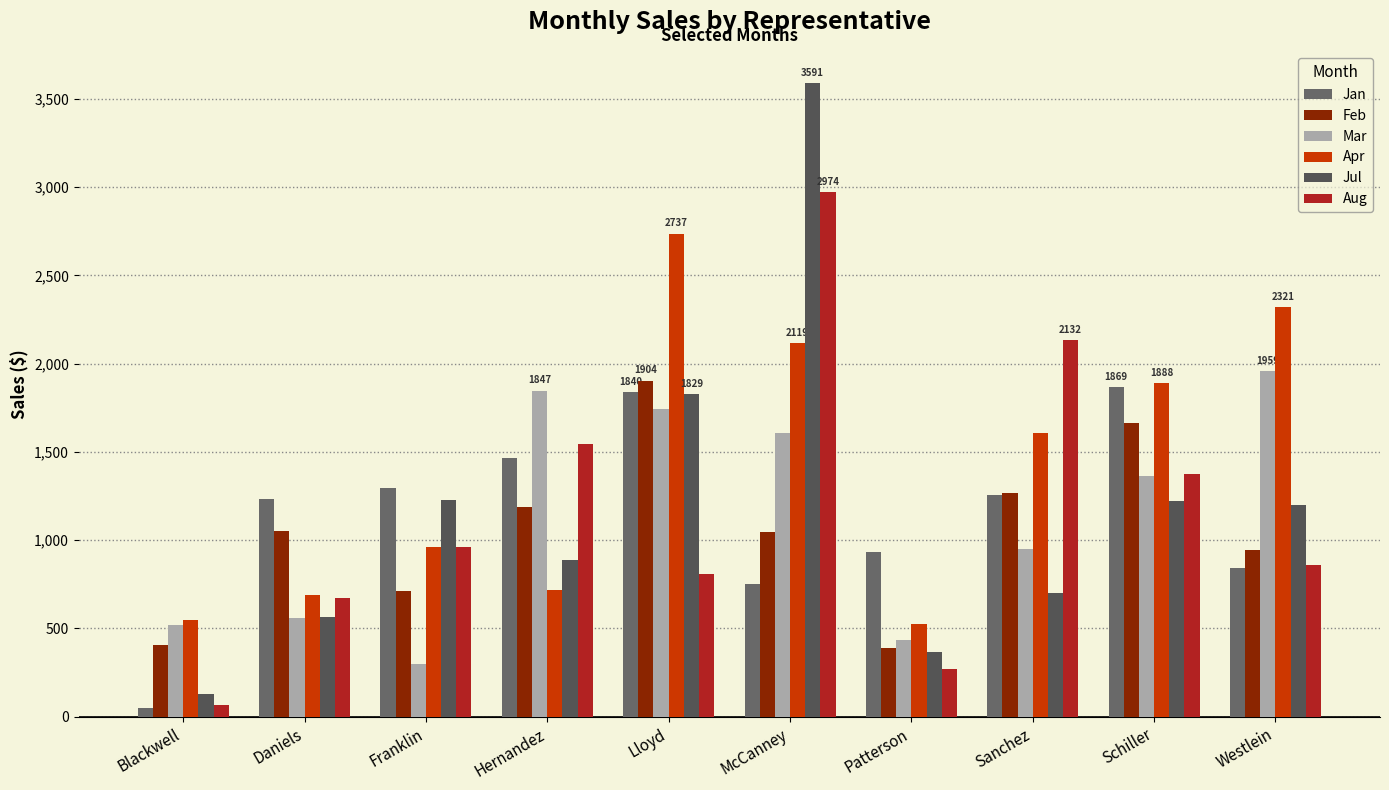

Reading right to left, transcribe all the data shown in this chart.

Jan: Westlein=841.5	Schiller=1869.3	Sanchez=1253.7	Patterson=931.5	McCanney=754.2	Lloyd=1839.6	Hernandez=1467.0	Franklin=1293.3	Daniels=1232.1	Blackwell=48.6
Feb: Westlein=942.3	Schiller=1665.9	Sanchez=1269.0	Patterson=388.8	McCanney=1045.8	Lloyd=1904.4	Hernandez=1188.0	Franklin=714.6	Daniels=1052.1	Blackwell=405.0
Mar: Westlein=1959.3	Schiller=1365.3	Sanchez=949.5	Patterson=435.6	McCanney=1606.5	Lloyd=1744.2	Hernandez=1846.8	Franklin=299.7	Daniels=561.6	Blackwell=518.4
Apr: Westlein=2321.1	Schiller=1888.2	Sanchez=1609.2	Patterson=523.8	McCanney=2118.6	Lloyd=2736.9	Hernandez=718.2	Franklin=961.2	Daniels=689.4	Blackwell=550.8
Jul: Westlein=1197.9	Schiller=1222.2	Sanchez=698.4	Patterson=368.1	McCanney=3591.0	Lloyd=1828.8	Hernandez=888.3	Franklin=1225.8	Daniels=567.0	Blackwell=129.6
Aug: Westlein=858.6	Schiller=1374.3	Sanchez=2132.1	Patterson=272.7	McCanney=2973.6	Lloyd=808.2	Hernandez=1544.4	Franklin=963.0	Daniels=670.5	Blackwell=64.8